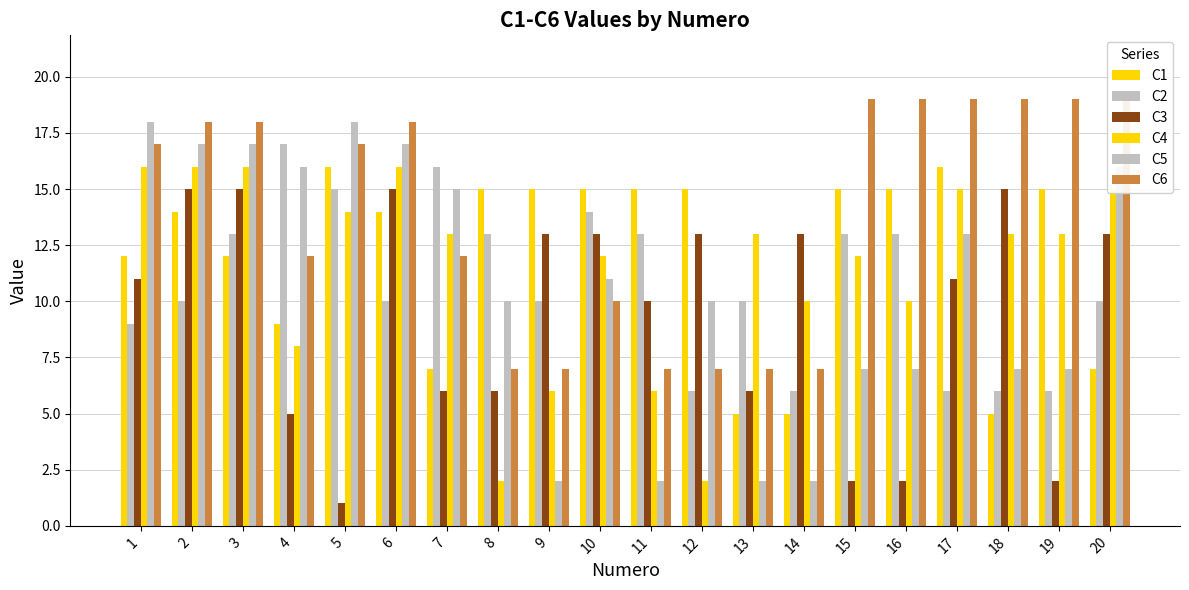

What is the minimum value for C3?

1